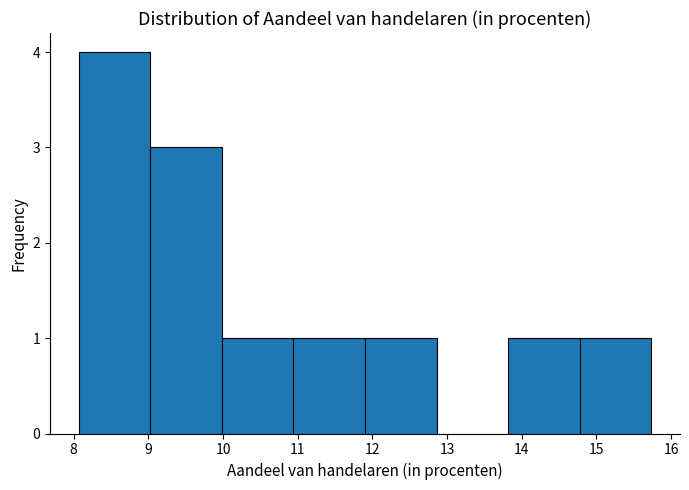

Reading left to right, transcribe this chart: for each bar, give the range it covers on the x-axis and its height. Neither the bar edges nor the heights are printed on the chart, so give them approximately, as read against the axes.

8.1 to 9.0: 4
9.0 to 10.0: 3
10.0 to 10.9: 1
10.9 to 11.9: 1
11.9 to 12.9: 1
12.9 to 13.8: 0
13.8 to 14.8: 1
14.8 to 15.7: 1